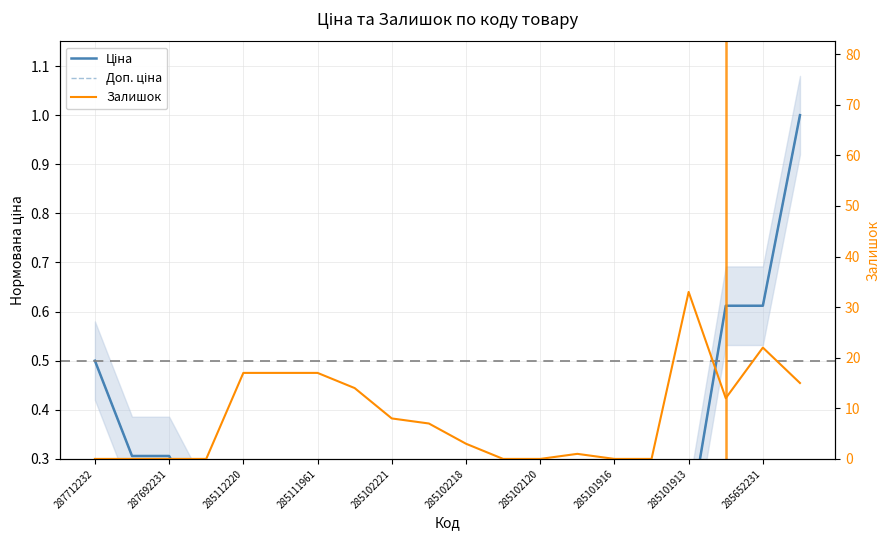

Reading right to left, list all the values displayed in this chart.

Ціна: 1.0	0.6	0.6	0.2	0.2	0.2	0.2	0.2	0.2	0.2	0.2	0.2	0.2	0.2	0.2	0.2	0.2	0.3	0.3	0.5
Доп. ціна: 1.0	0.6	0.6	0.2	0.2	0.2	0.2	0.2	0.2	0.2	0.2	0.2	0.2	0.2	0.2	0.2	0.2	0.3	0.3	0.5
Залишок: 15.0	22.0	12.0	33.0	0.0	0.0	1.0	0.0	0.0	3.0	7.0	8.0	14.0	17.0	17.0	17.0	0.0	0.0	0.0	0.0